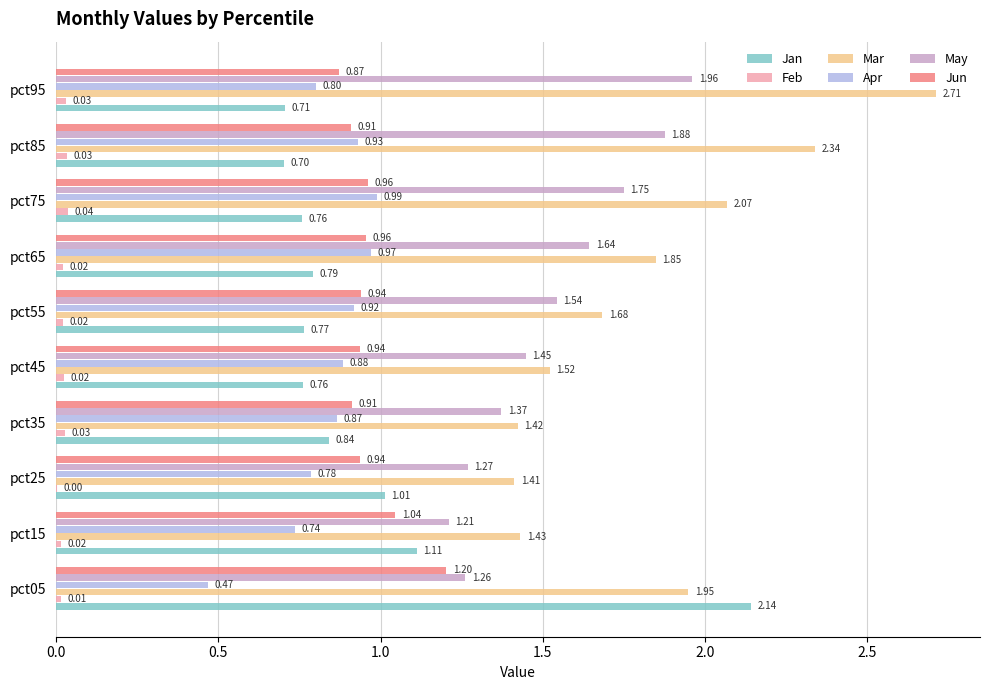

What is the total value across all series at pct95?

7.1